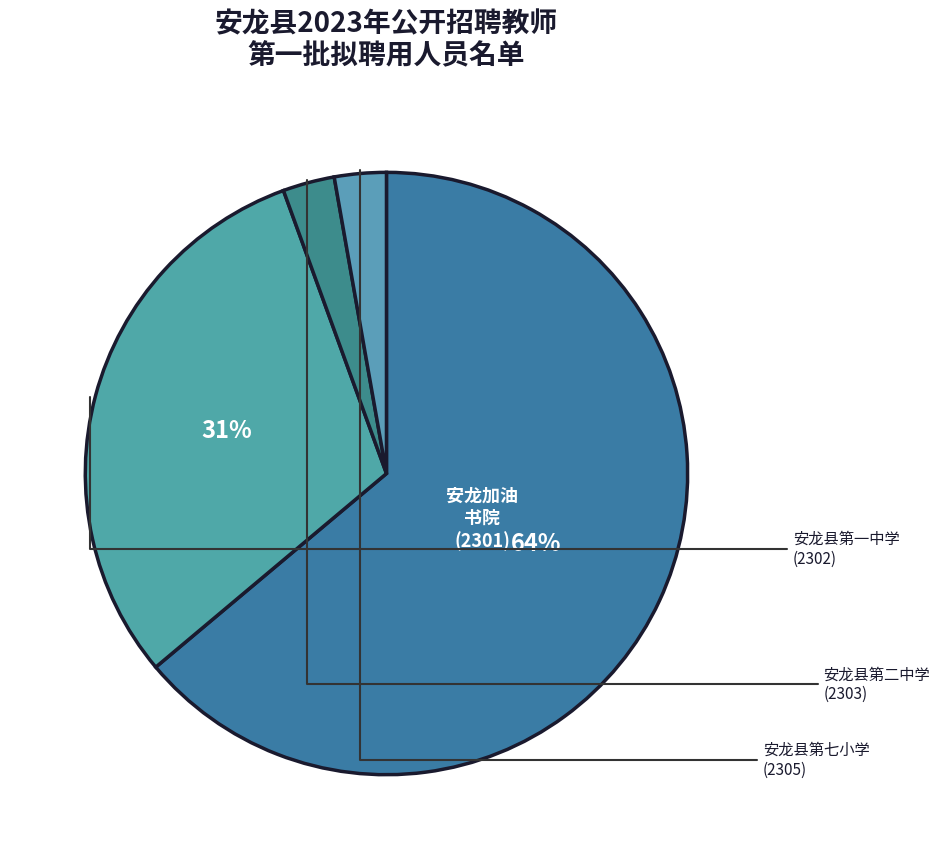

Which category accounts for the majority?

安龙加油书院(2301)